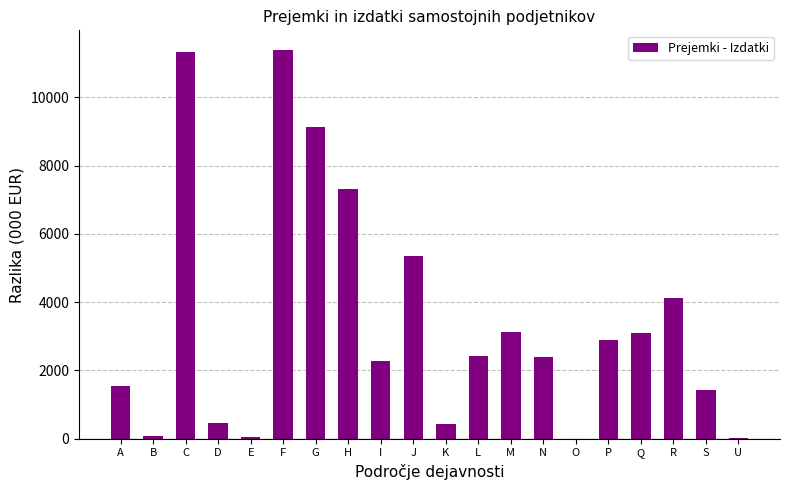

What is the maximum value shown in the chart?

11392.8